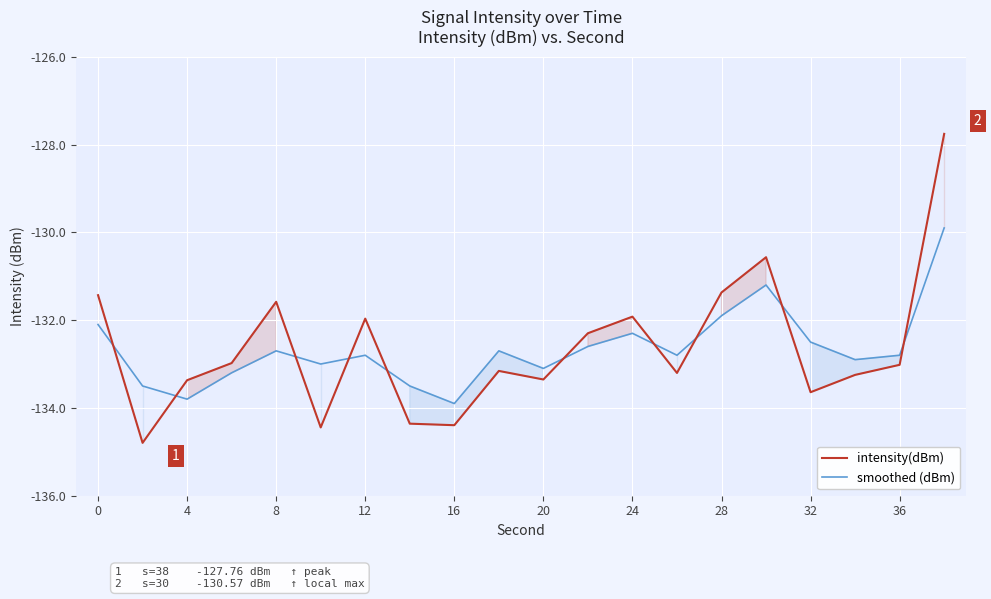

At which label does smoothed (dBm) first exceed -132?

28